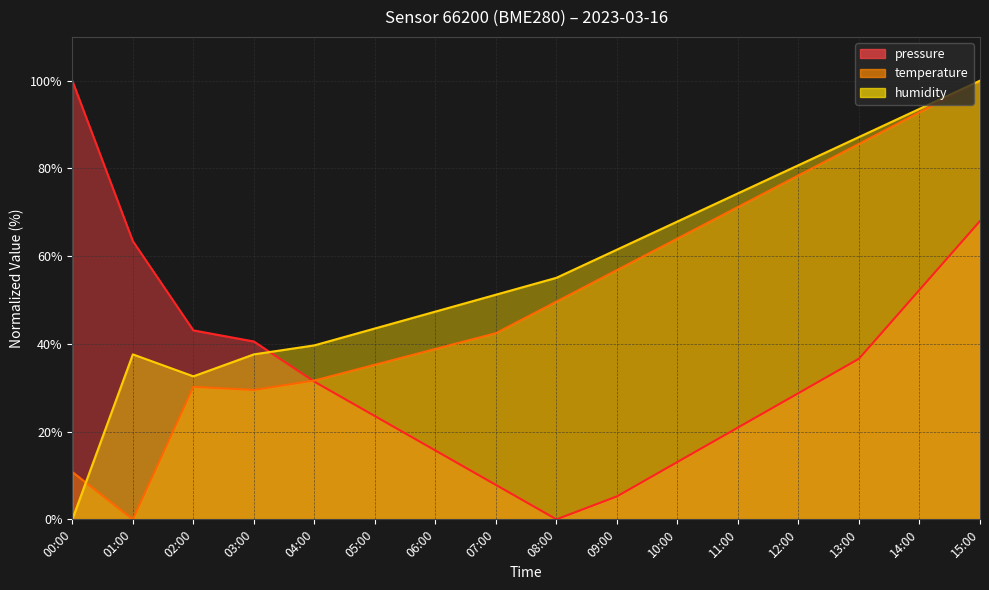

How many values in the pressure series are below 31?

8